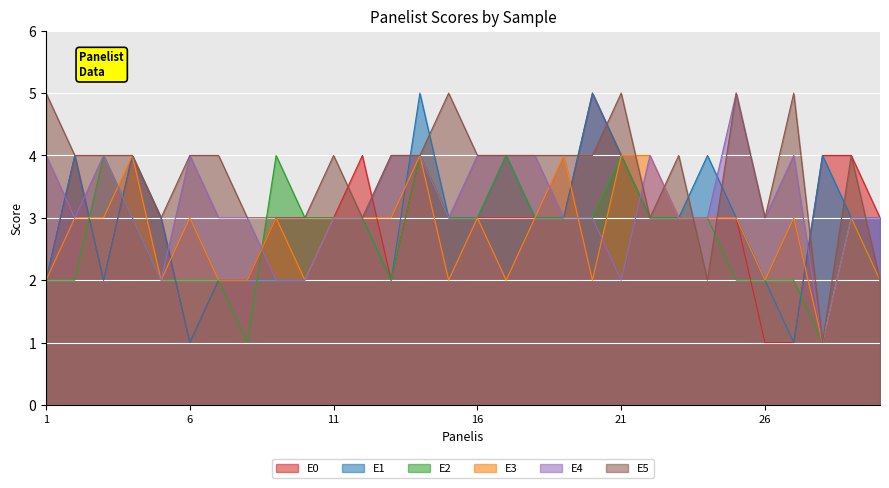

Between which two adjacent categories do E3 and E2 first intersect?

2 and 3